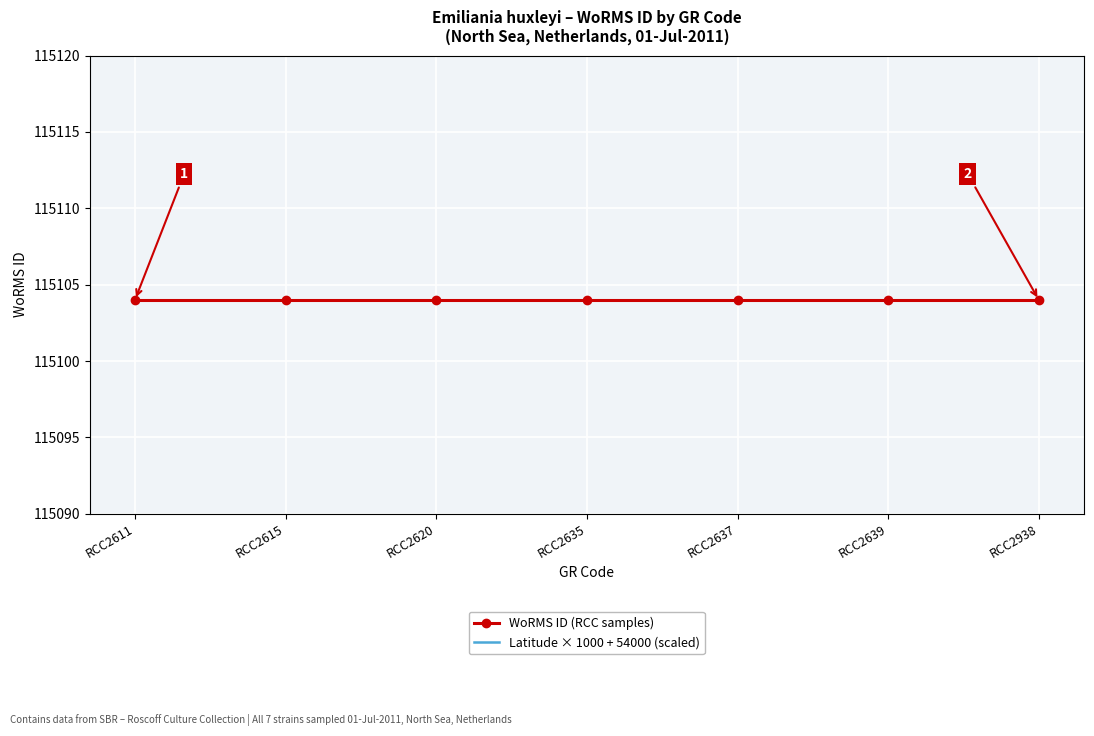

True or false: Latitude × 1000 + 54000 (scaled) and WoRMS ID (RCC samples) intersect in this chart.

False